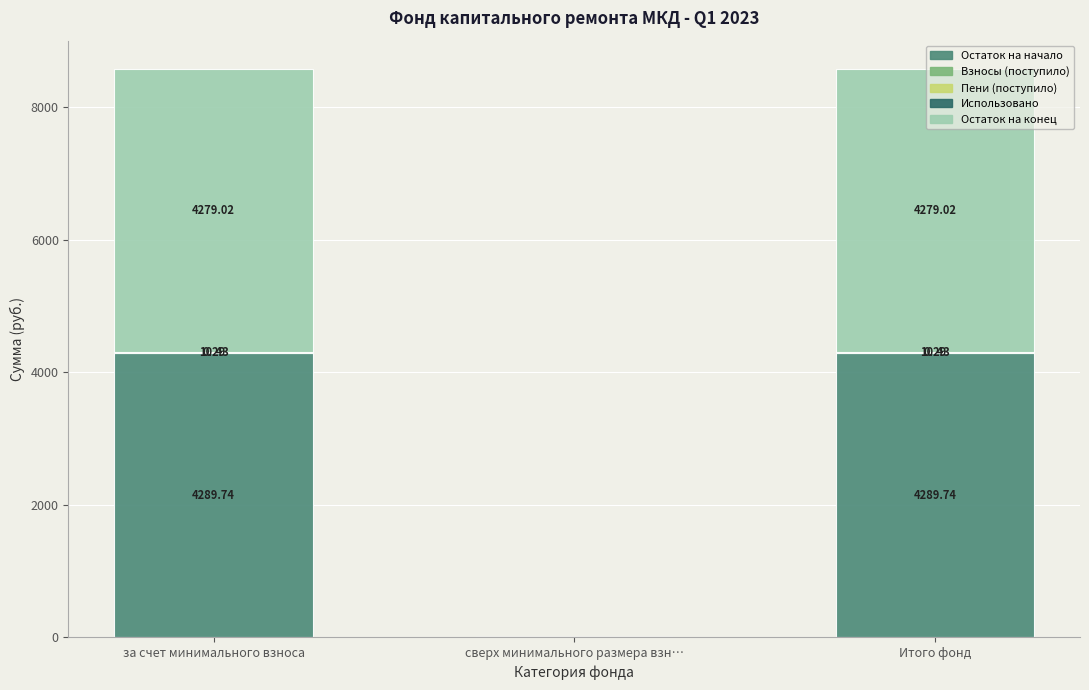

At за счет минимального взноса, list the series in order from smallest to largest.

Использовано, Пени (поступило), Взносы (поступило), Остаток на конец, Остаток на начало